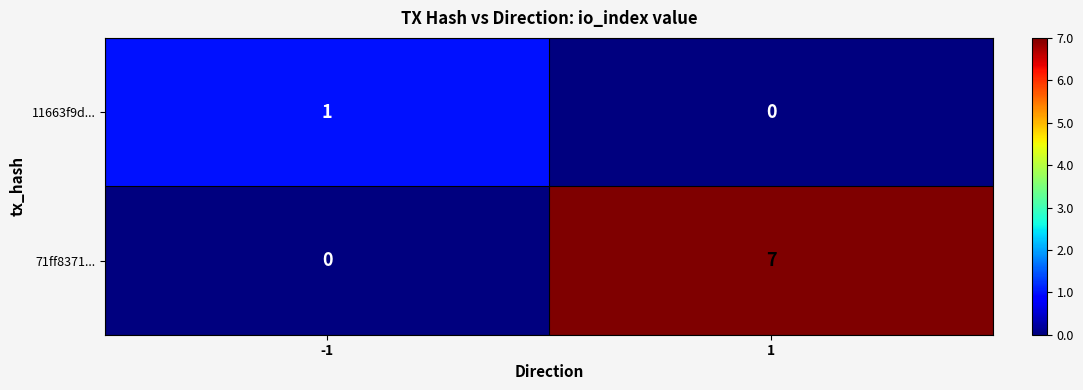

Is it true that 11663f9d... equals 2 at -1?

False